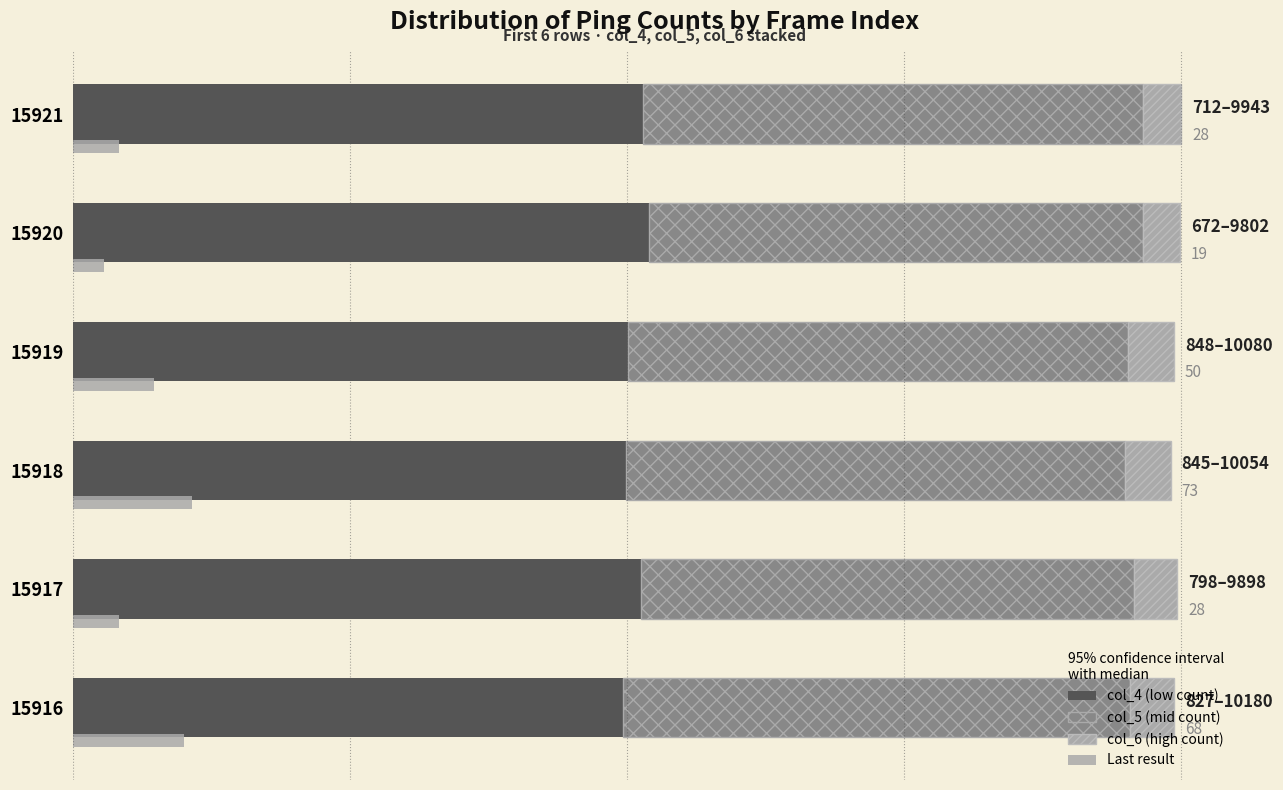

Which series has the largest total across all categories?

col_4 (low count)